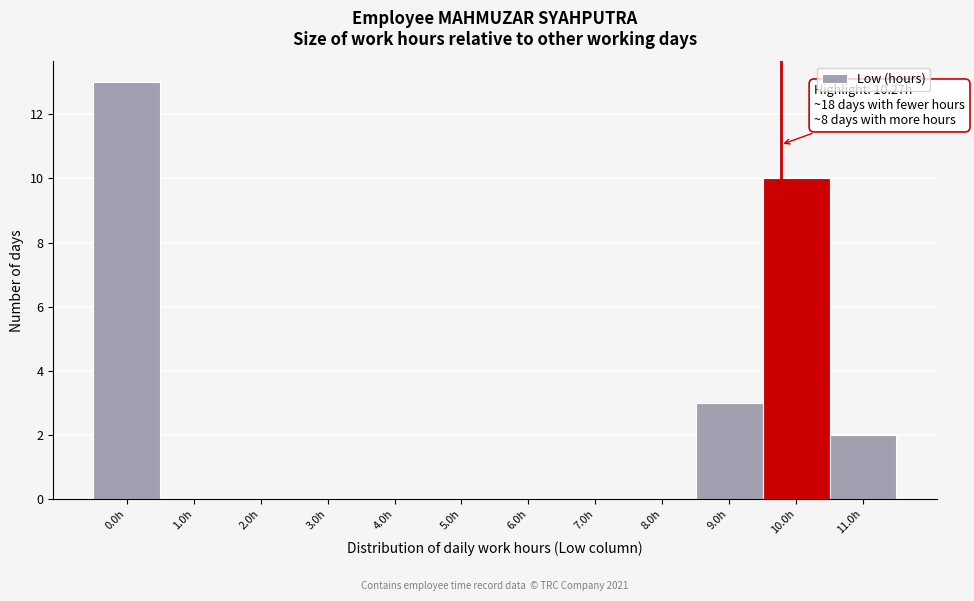

Reading left to right, list all the values displayed in this chart.

0.0h=13	1.0h=0	2.0h=0	3.0h=0	4.0h=0	5.0h=0	6.0h=0	7.0h=0	8.0h=0	9.0h=3	10.0h=10	11.0h=2